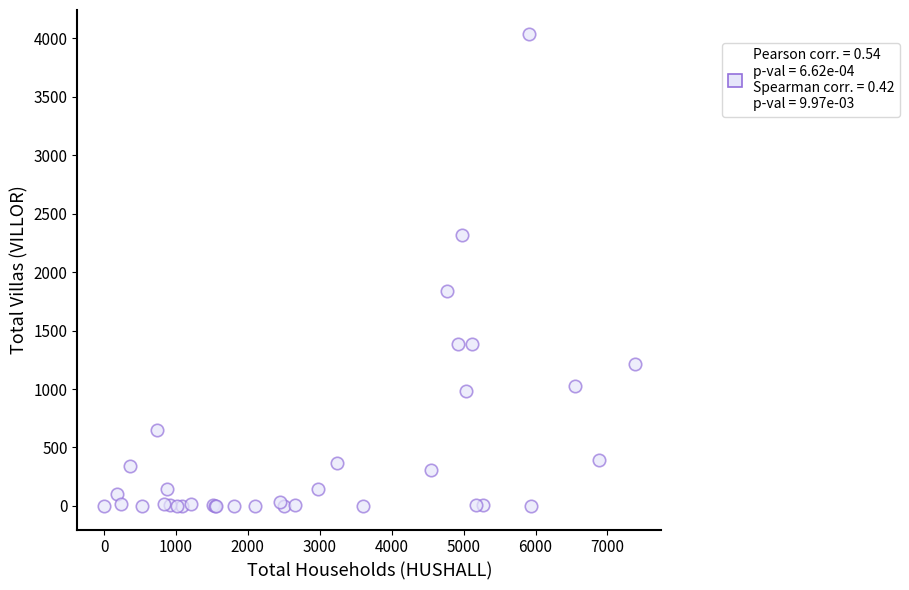

What Y value in the scatter plot is closest to 2020?

1838